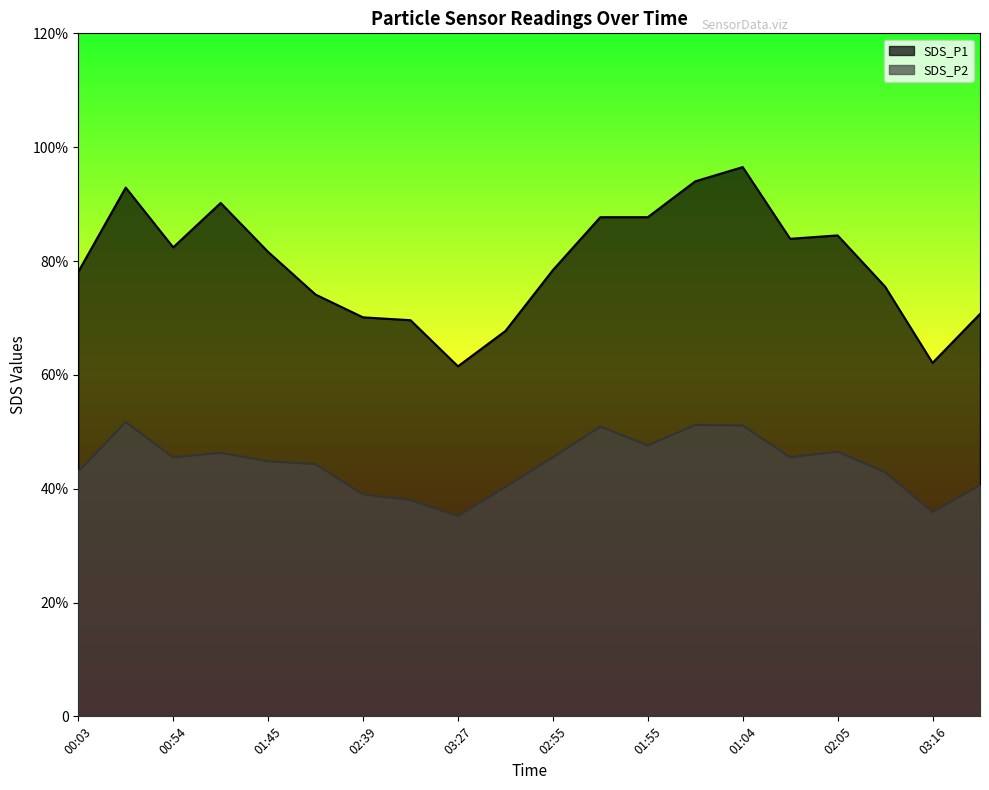

Which series has the largest range (max minus min)?

SDS_P1